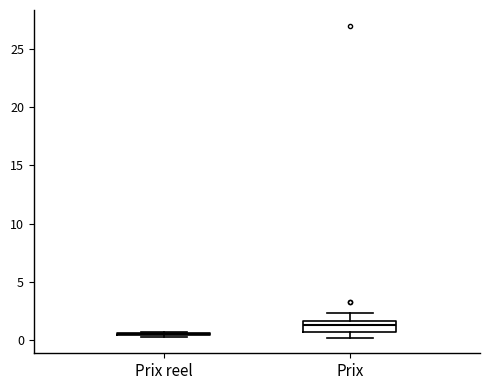

Where is the upper edge of the box for Prix on the y-axis? The values are not printed on the chart, so give them approximately, as read against the axis.

1.5